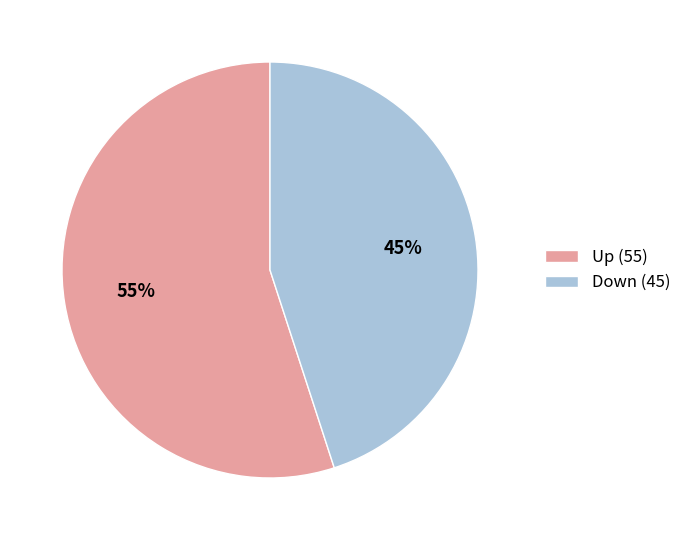

What is the largest slice in the pie chart?

Up (55)